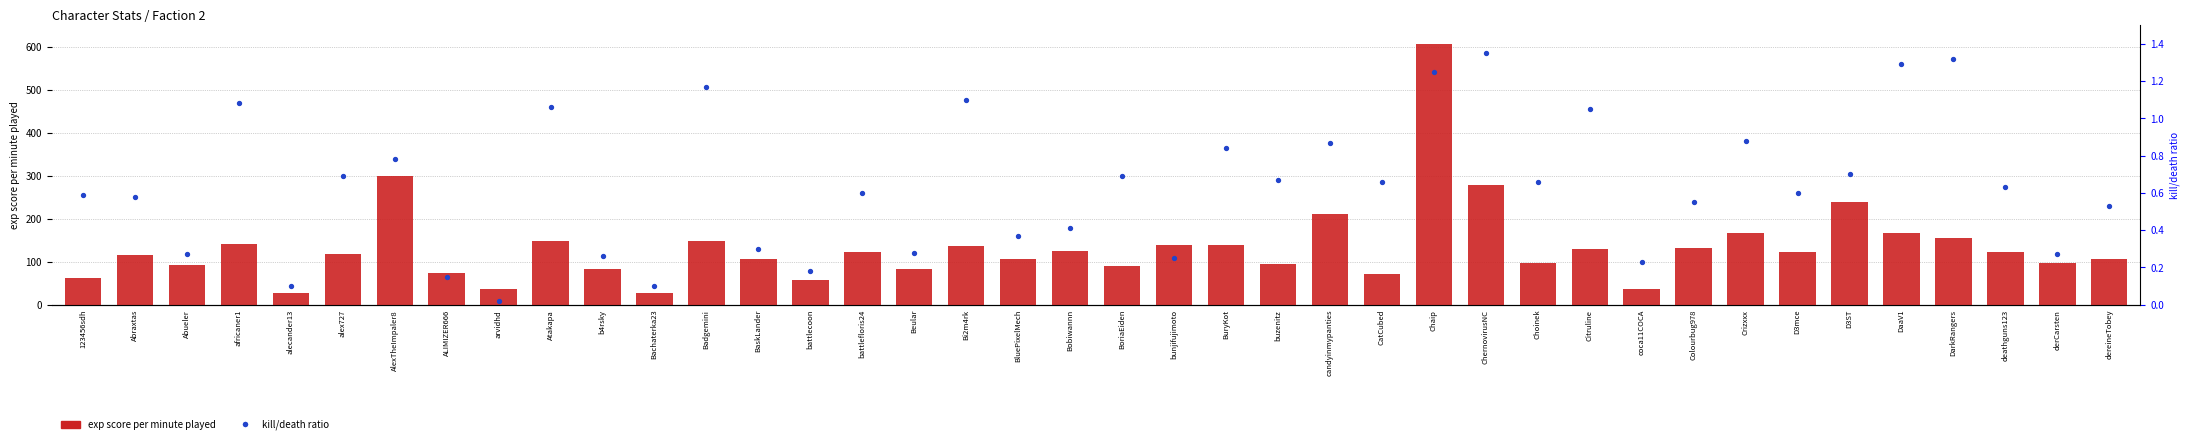

Is the value of kill/death ratio at Choinek greater than the value of exp score per minute played at deathguns123?

No